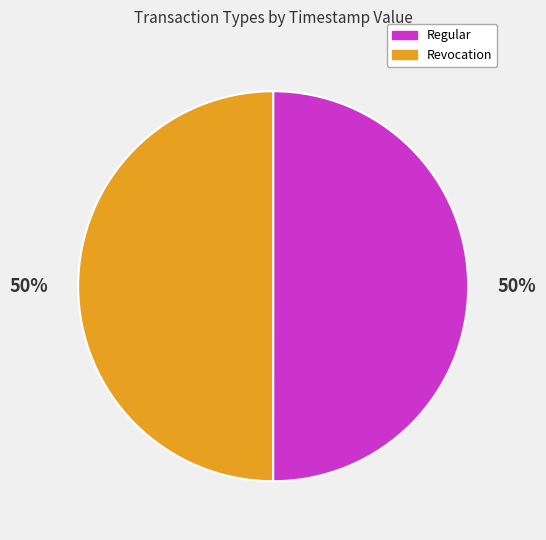

What percentage is the Revocation slice, to the nearest percent?

50%